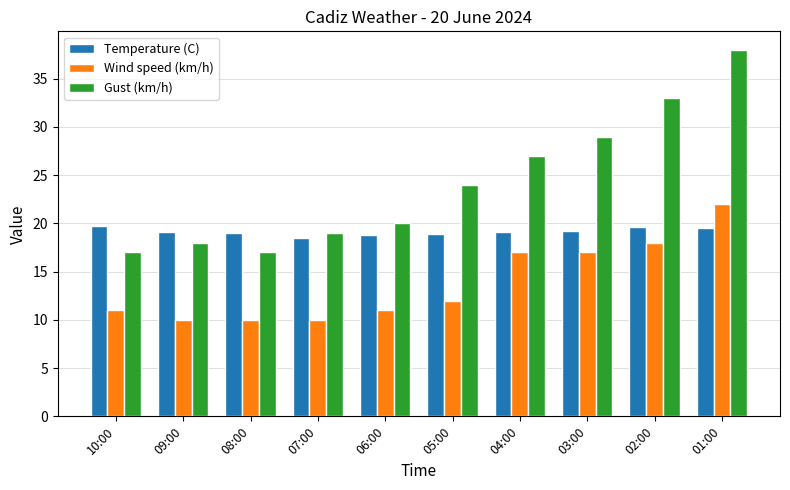

List the series in order of their peak value, highest first.

Gust (km/h), Wind speed (km/h), Temperature (C)